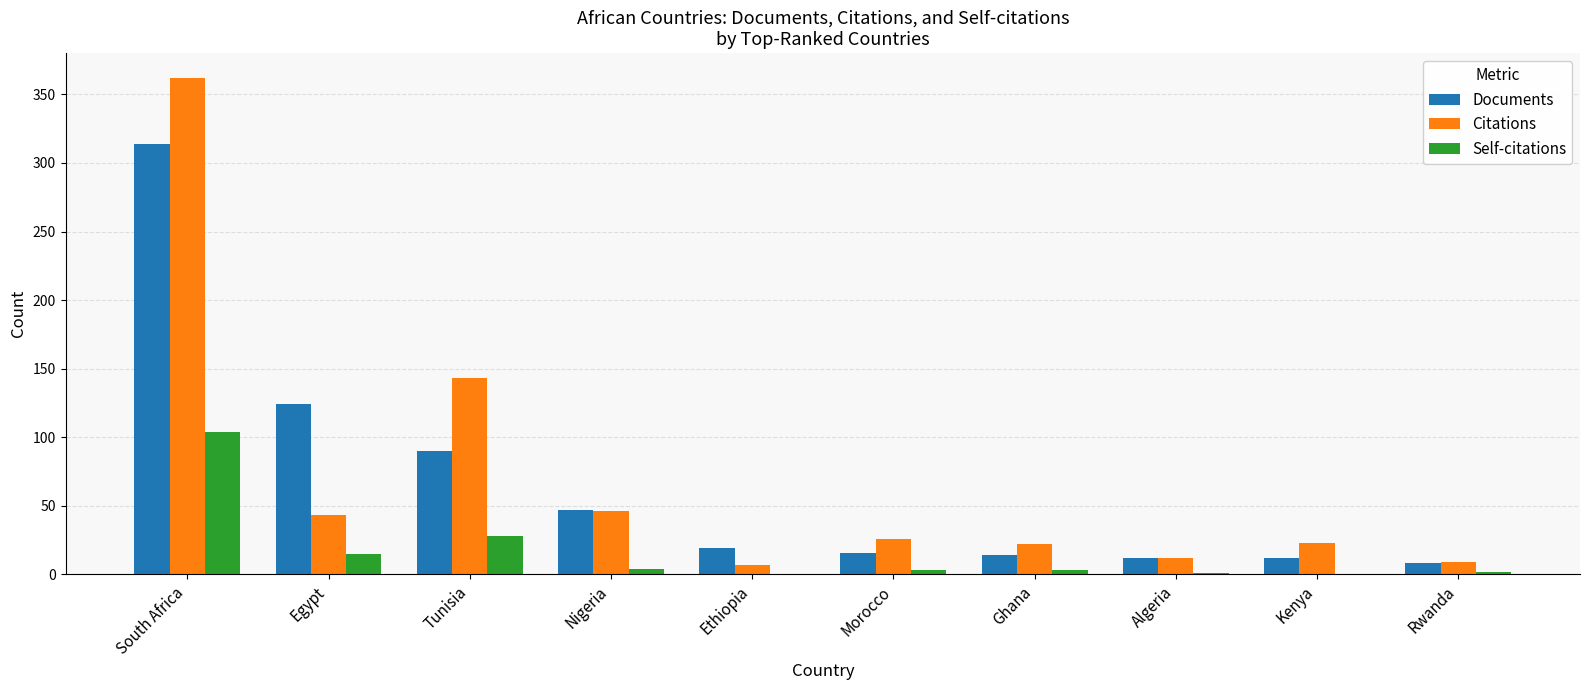

At which label is Self-citations closest to 52?

Tunisia